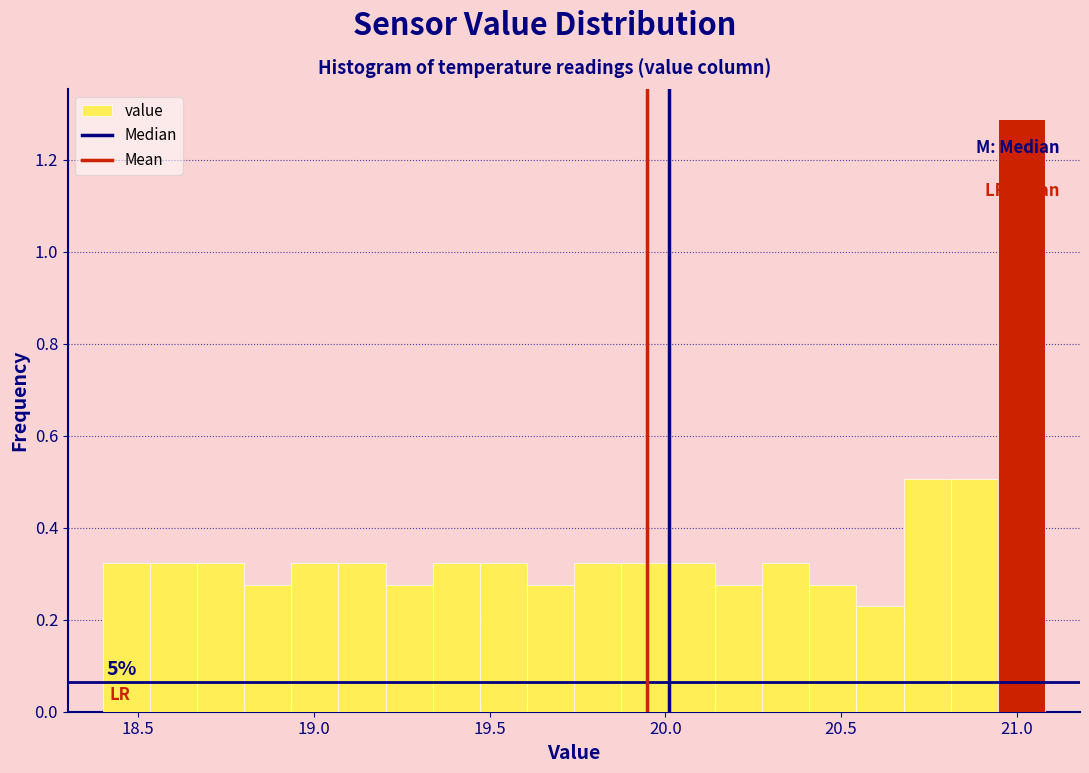

Around what value on the x-axis is the tallest bar? Give the approximate position of its centre, as read against the axis.

21.00